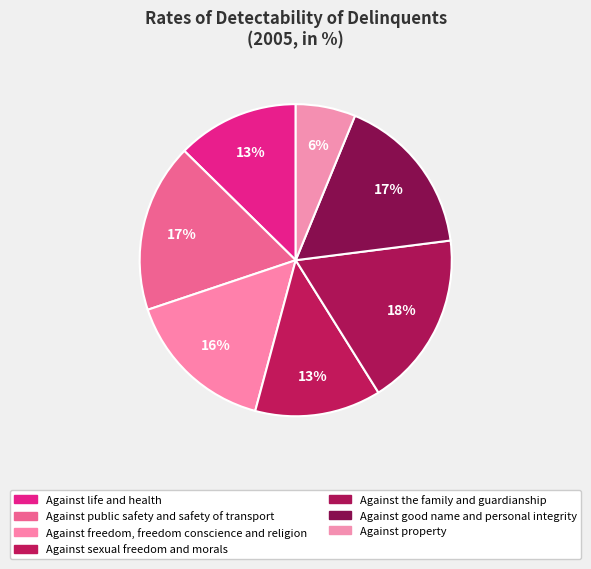

Count the number of slices in the pie.

7